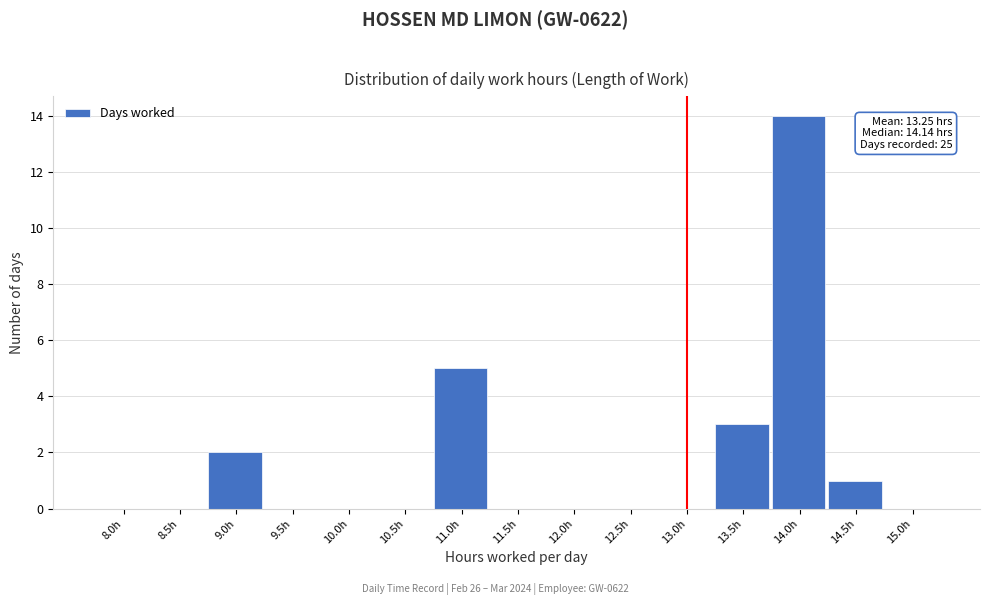

Reading left to right, list all the values displayed in this chart.

8.0h=0	8.5h=0	9.0h=2	9.5h=0	10.0h=0	10.5h=0	11.0h=5	11.5h=0	12.0h=0	12.5h=0	13.0h=0	13.5h=3	14.0h=14	14.5h=1	15.0h=0